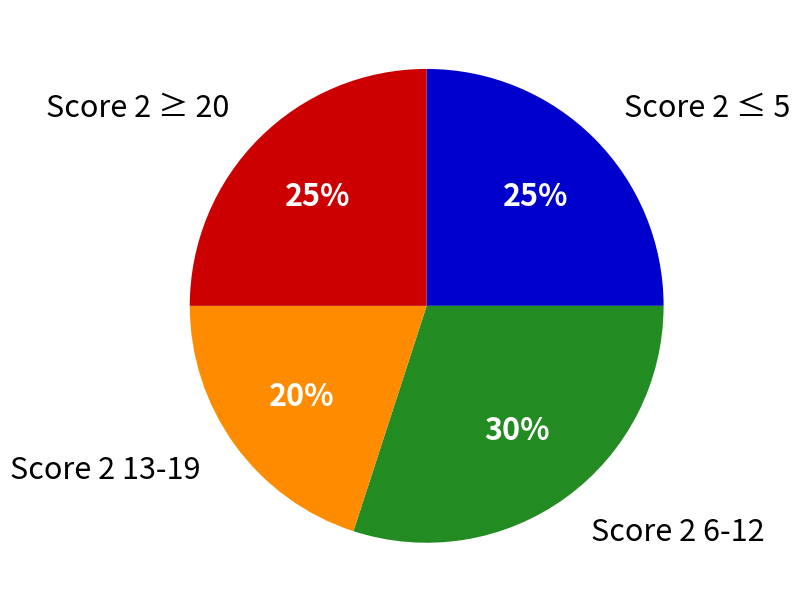

To the nearest percent, what is the average slice percentage?

25%